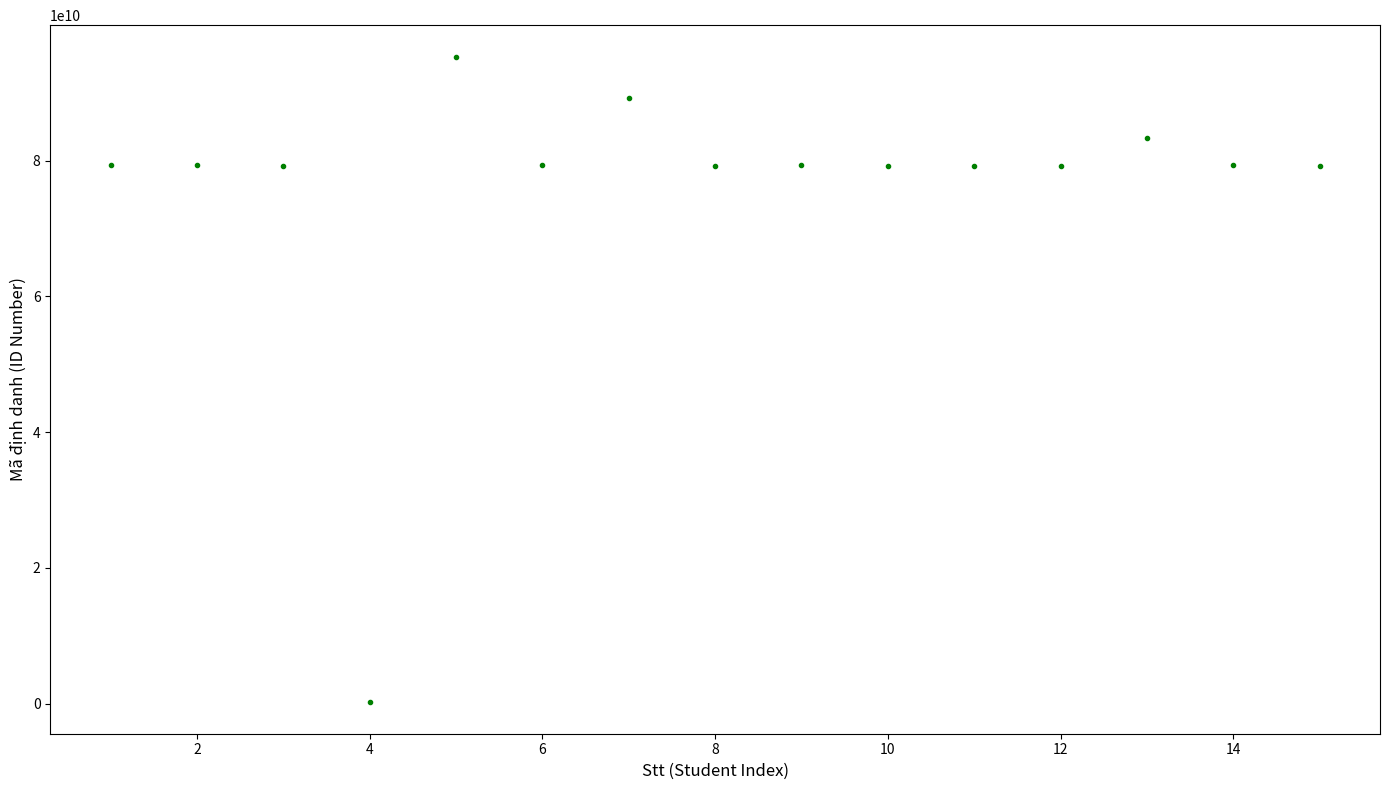

What is the range of X values (max minus min)?

14